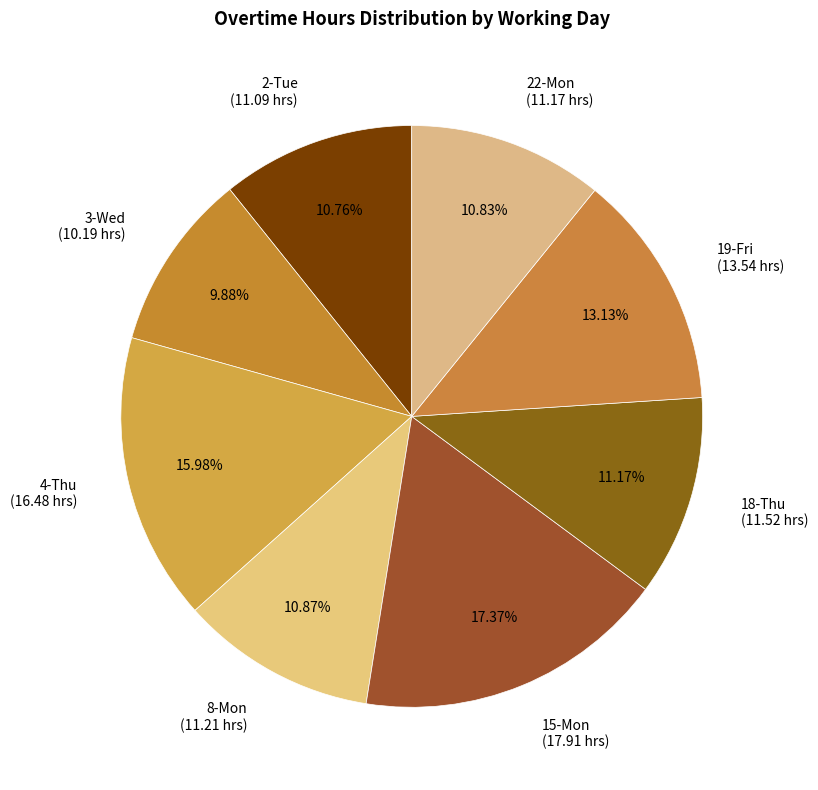

Between 22-Mon and 15-Mon, which is larger?

15-Mon